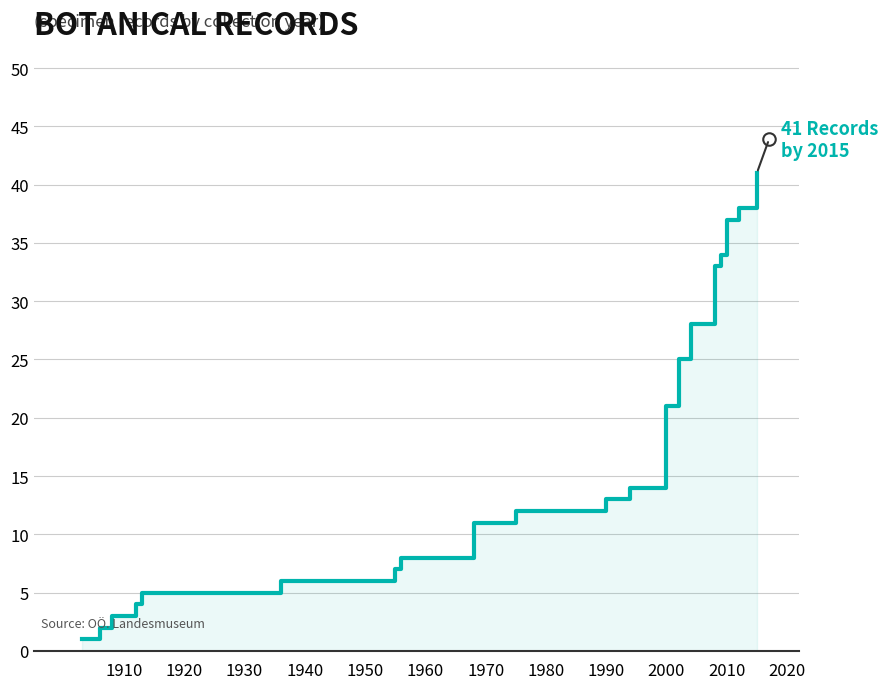

Reading left to right, transcribe all the data shown in this chart.

1	2	3	4	5	6	7	8	11	12	13	14	21	25	28	33	34	37	38	41